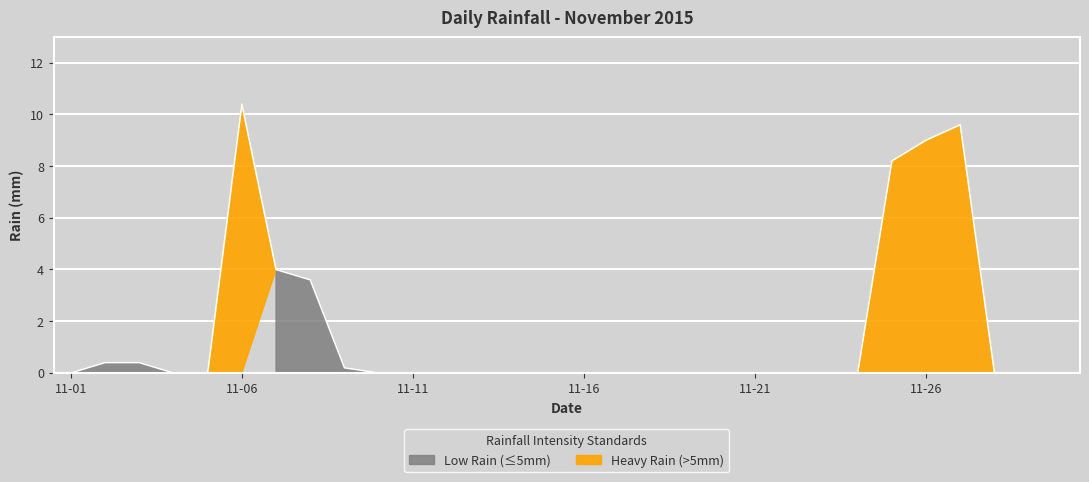

Rank the categories by value from highest to lowest.

2015-11-06, 2015-11-27, 2015-11-26, 2015-11-25, 2015-11-07, 2015-11-08, 2015-11-02, 2015-11-03, 2015-11-09, 2015-11-01, 2015-11-04, 2015-11-05, 2015-11-10, 2015-11-11, 2015-11-12, 2015-11-13, 2015-11-14, 2015-11-15, 2015-11-16, 2015-11-17, 2015-11-18, 2015-11-19, 2015-11-20, 2015-11-21, 2015-11-22, 2015-11-23, 2015-11-24, 2015-11-28, 2015-11-29, 2015-11-30